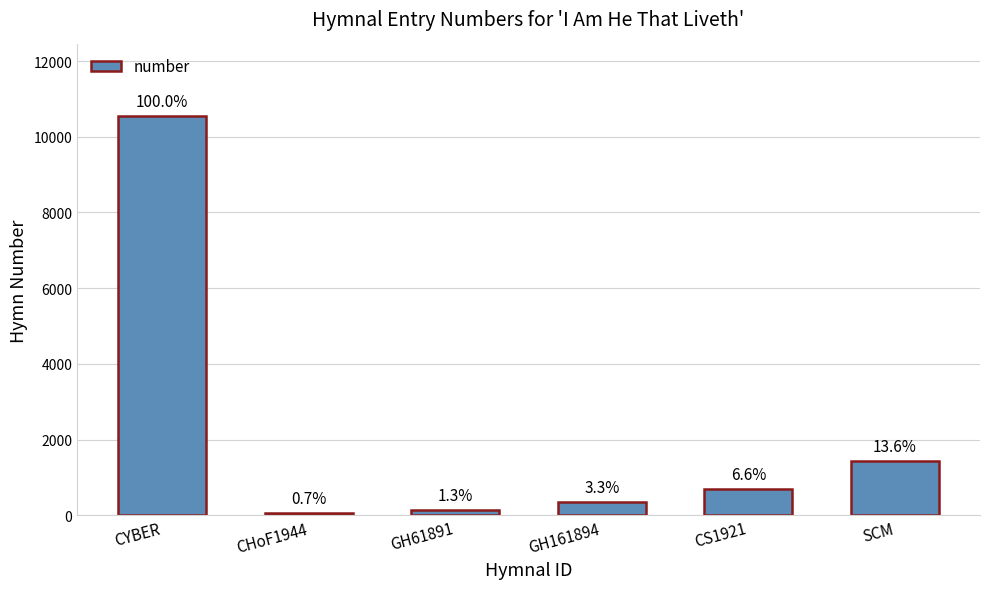

At which label does the data first exceed 697?

CYBER